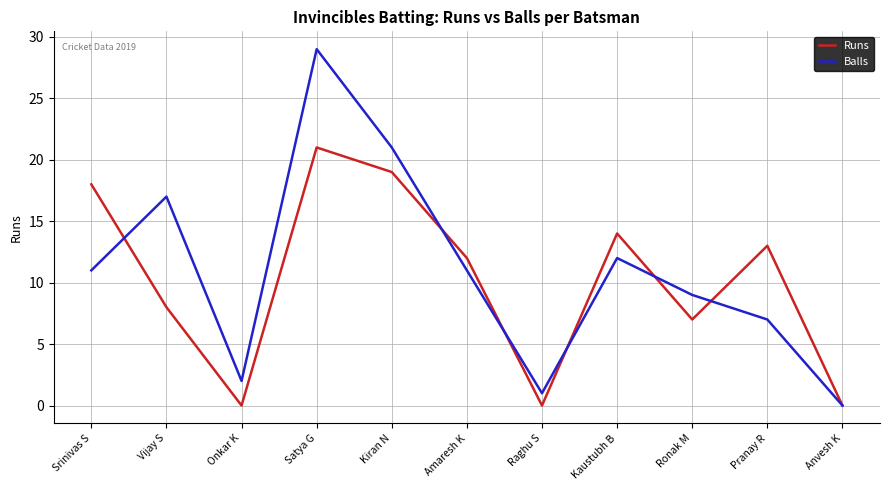

What position from the left is Pranay R?

10